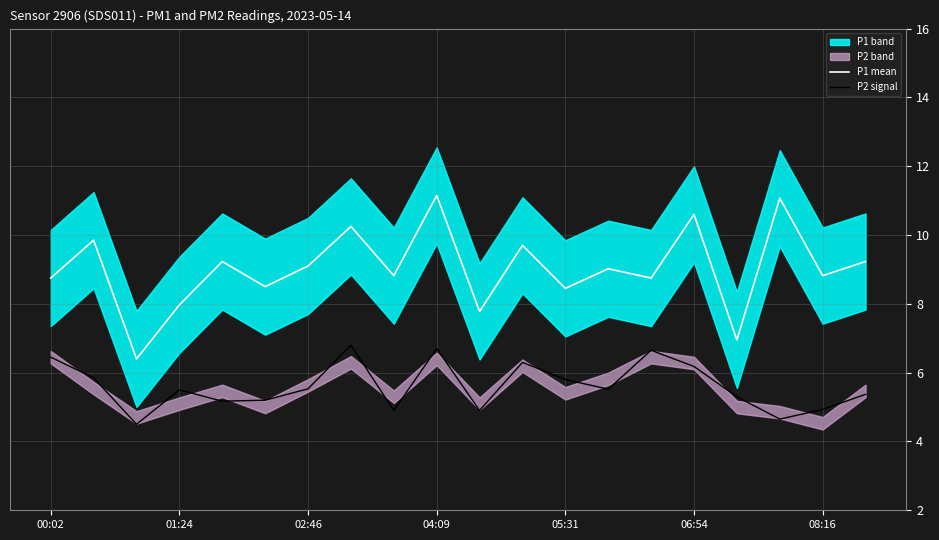

At how many categories does at least one series exceed 8?

16